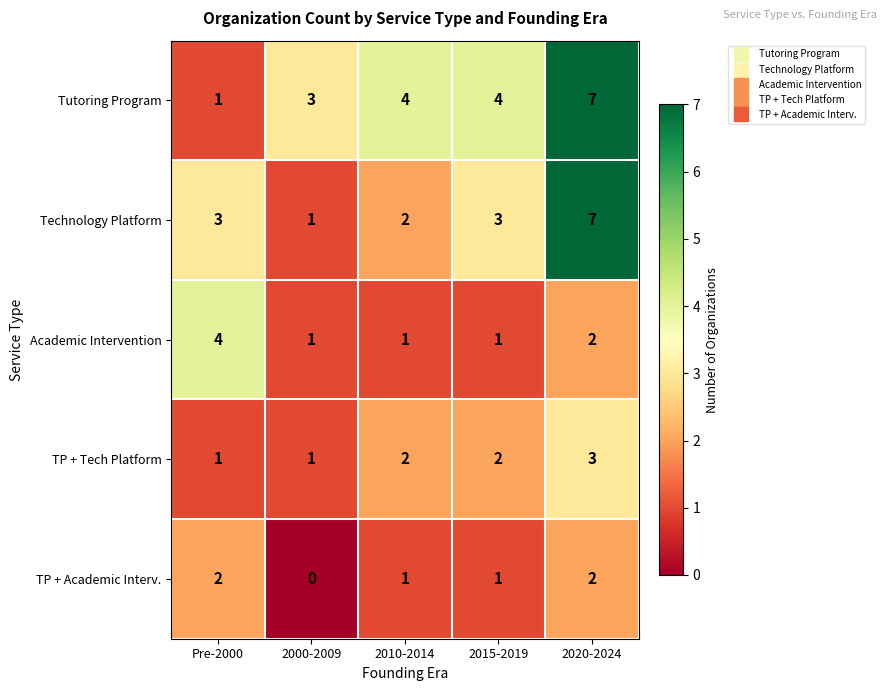

What is the difference between the highest and lowest values at Pre-2000?

3